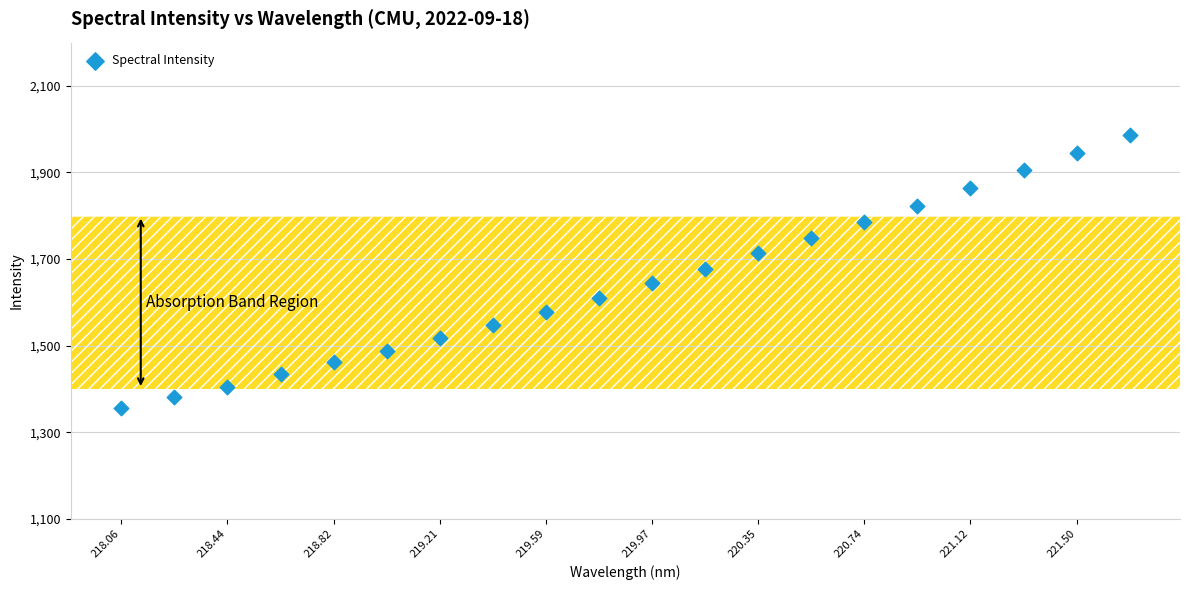

What is the range of Y values (max minus min)?

629.2